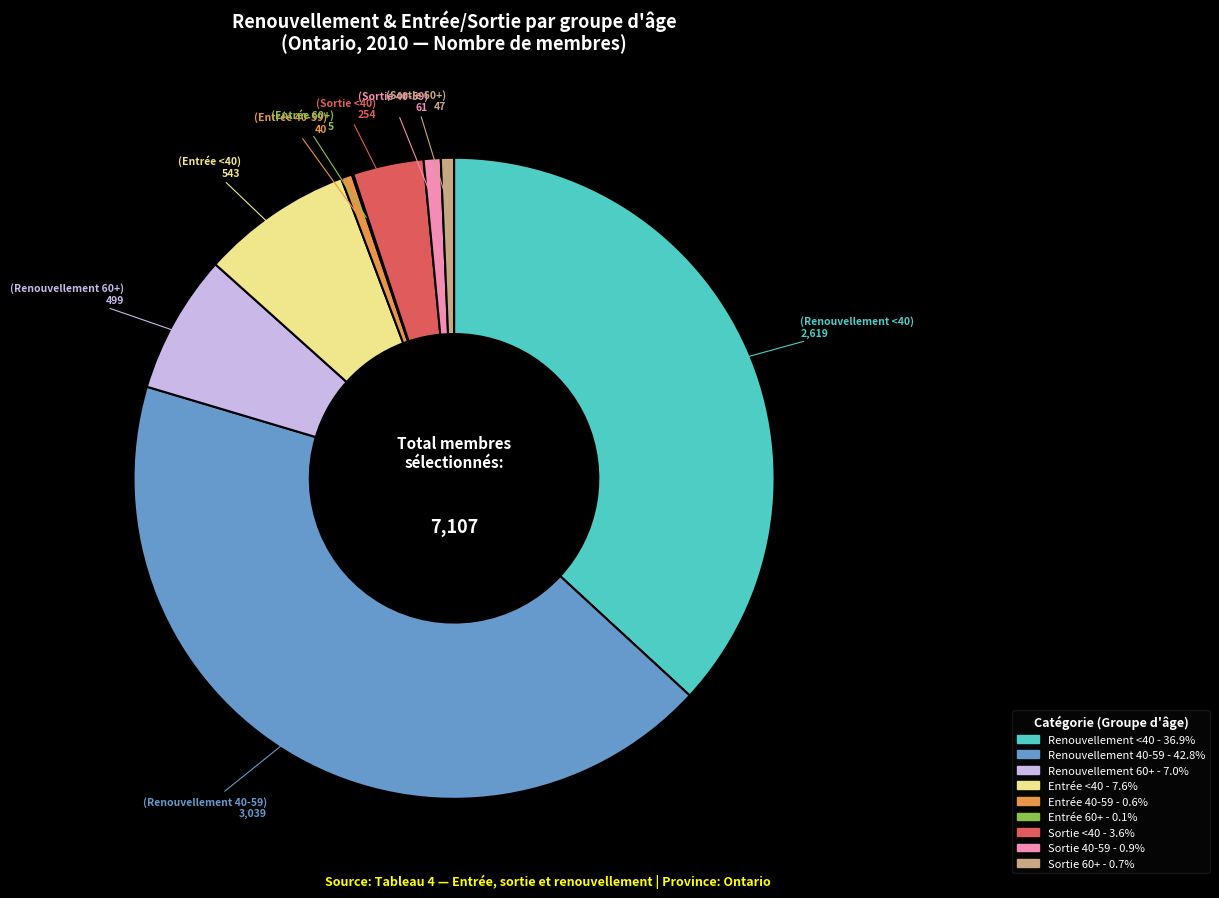

Is there a majority slice in this chart?

No